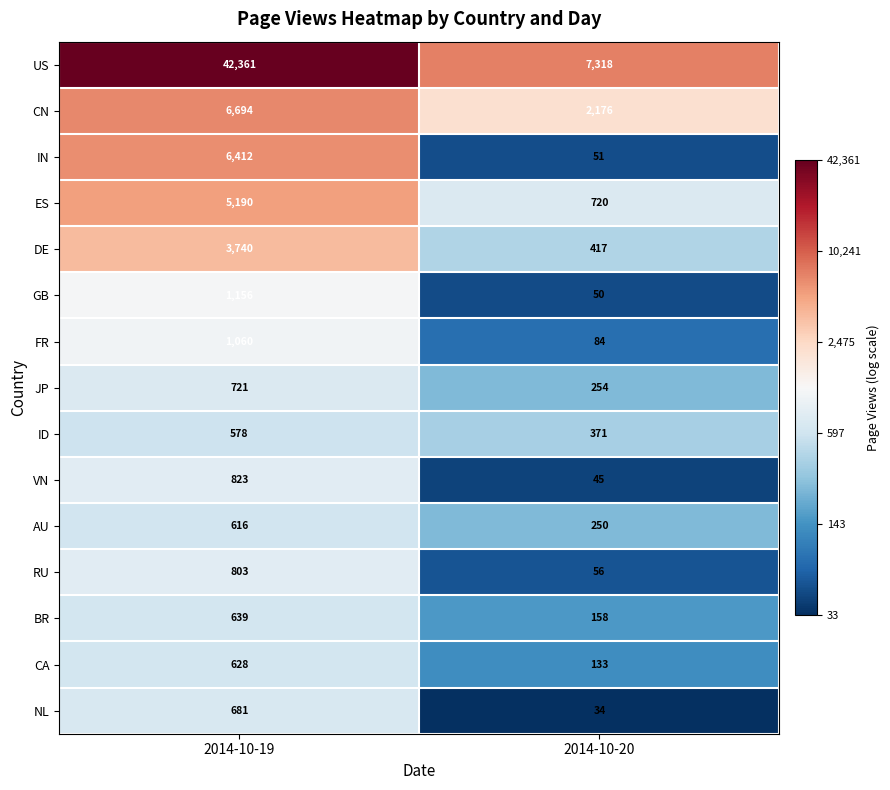

Reading left to right, transcribe all the data shown in this chart.

US: 42361	7318
CN: 6694	2176
IN: 6412	51
ES: 5190	720
DE: 3740	417
GB: 1156	50
FR: 1060	84
JP: 721	254
ID: 578	371
VN: 823	45
AU: 616	250
RU: 803	56
BR: 639	158
CA: 628	133
NL: 681	34